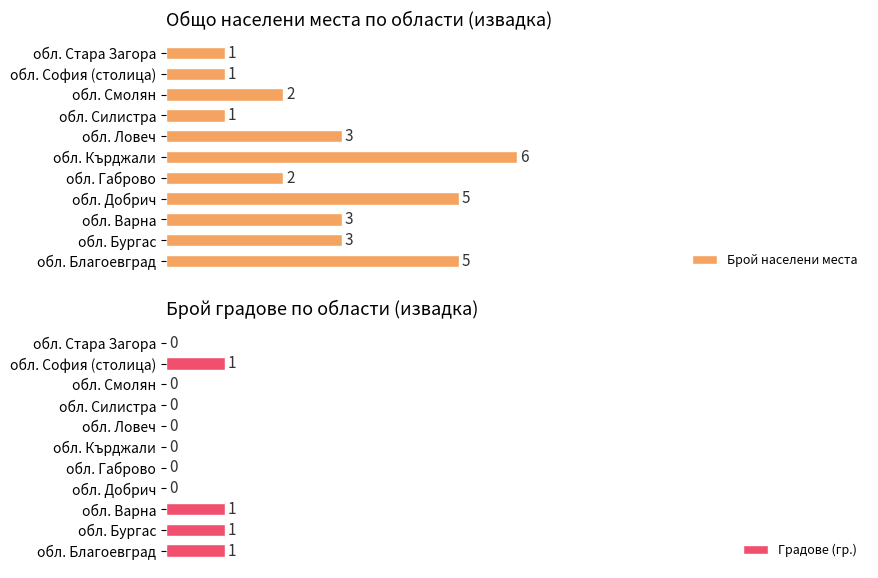

Reading left to right, what are all the values shown in this chart?

Брой населени места: 5	3	3	5	2	6	3	1	2	1	1
Градове (гр.): 1	1	1	0	0	0	0	0	0	1	0